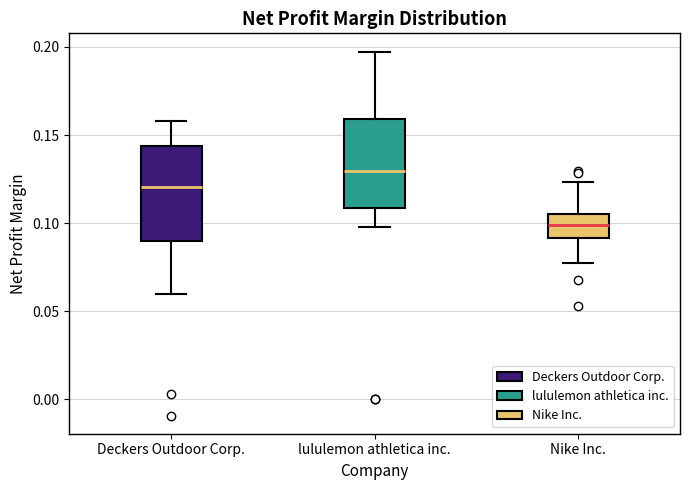

Reading left to right, transcribe this box plot: for each box, give where its median line is, the range the box spans, and where its two whiskers end, as read against the y-axis. The values are not printed on the chart, so give them approximately, as read against the axis.

Deckers Outdoor Corp.: median 0.120, box 0.090 to 0.145, whiskers 0.060 to 0.160
lululemon athletica inc.: median 0.130, box 0.110 to 0.160, whiskers 0.100 to 0.195
Nike Inc.: median 0.100, box 0.090 to 0.105, whiskers 0.080 to 0.125